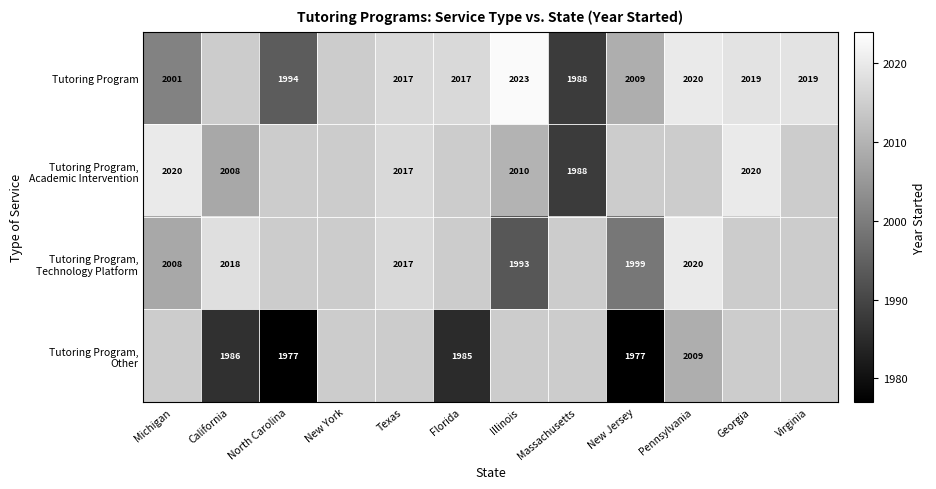

At how many categories does at least one series exceed 0?

11